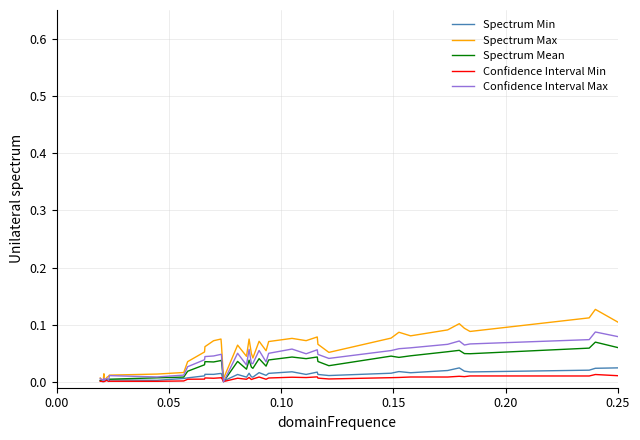

How many lines are shown in the chart?

5